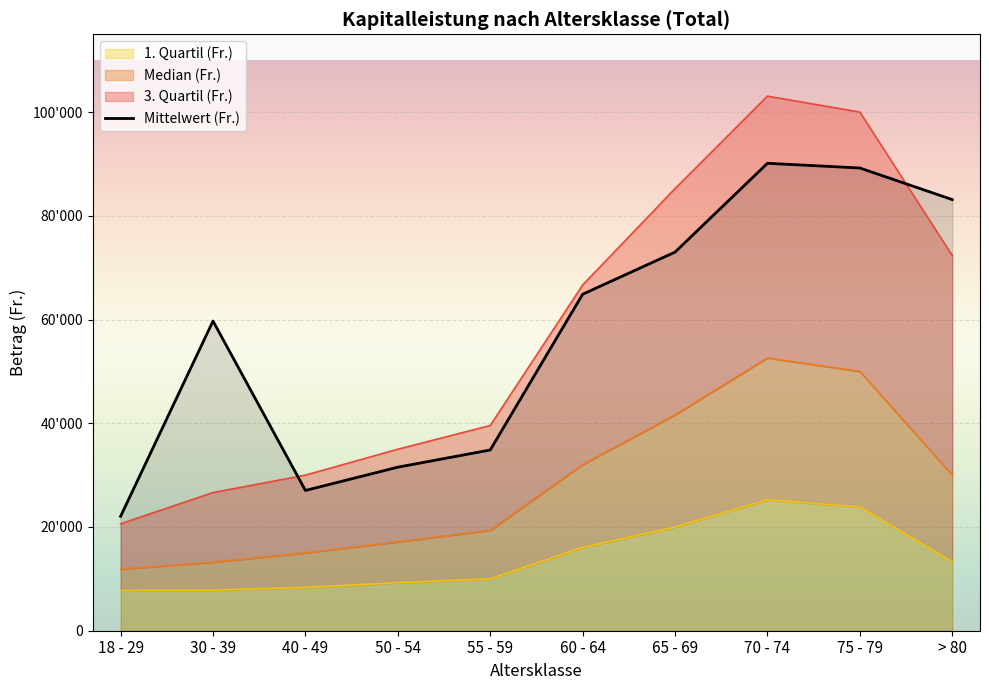

Which category has the highest value across all series?

70 - 74